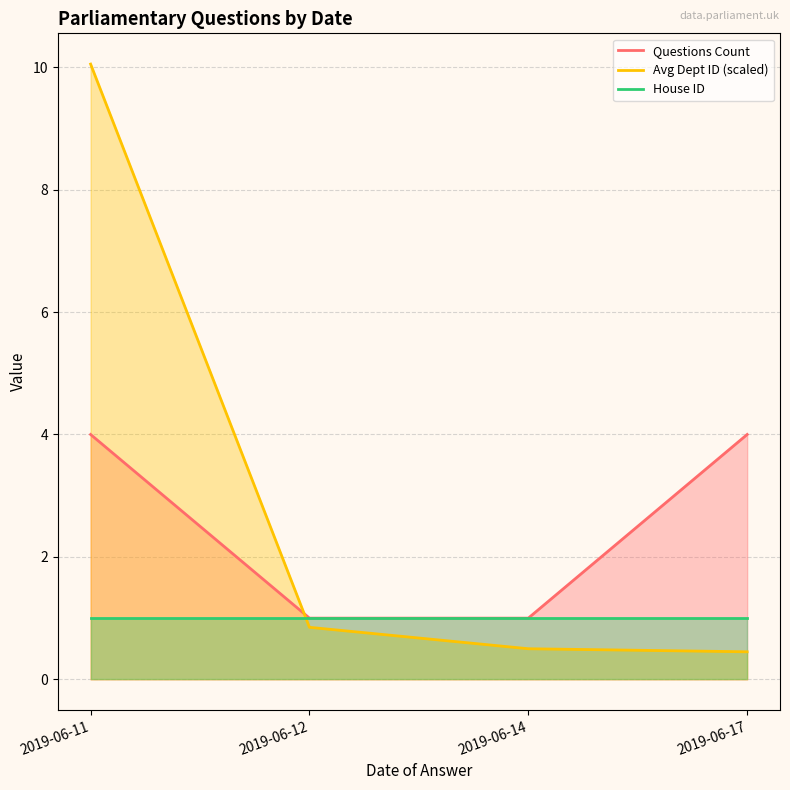

True or false: Avg Dept ID (scaled) and Questions Count intersect in this chart.

True